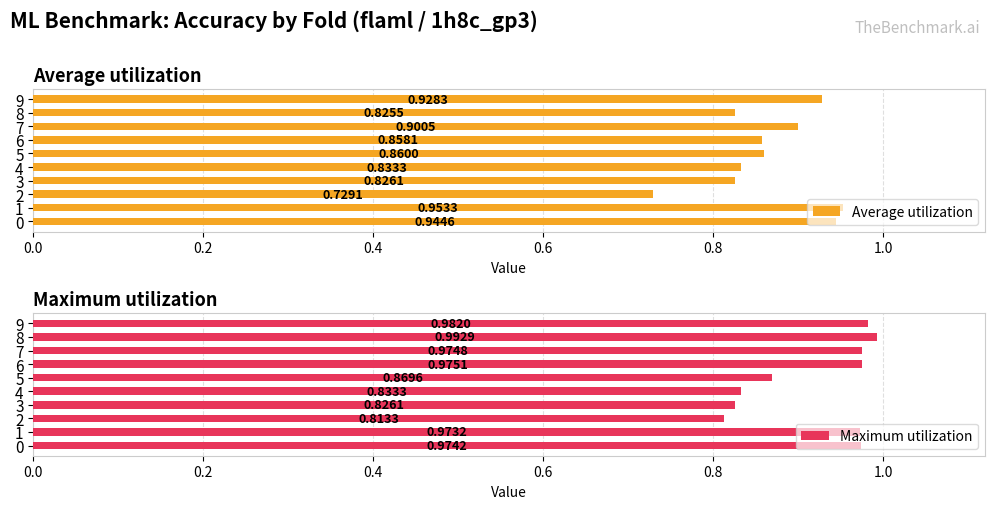

What is the sum of all Maximum utilization values?

9.2